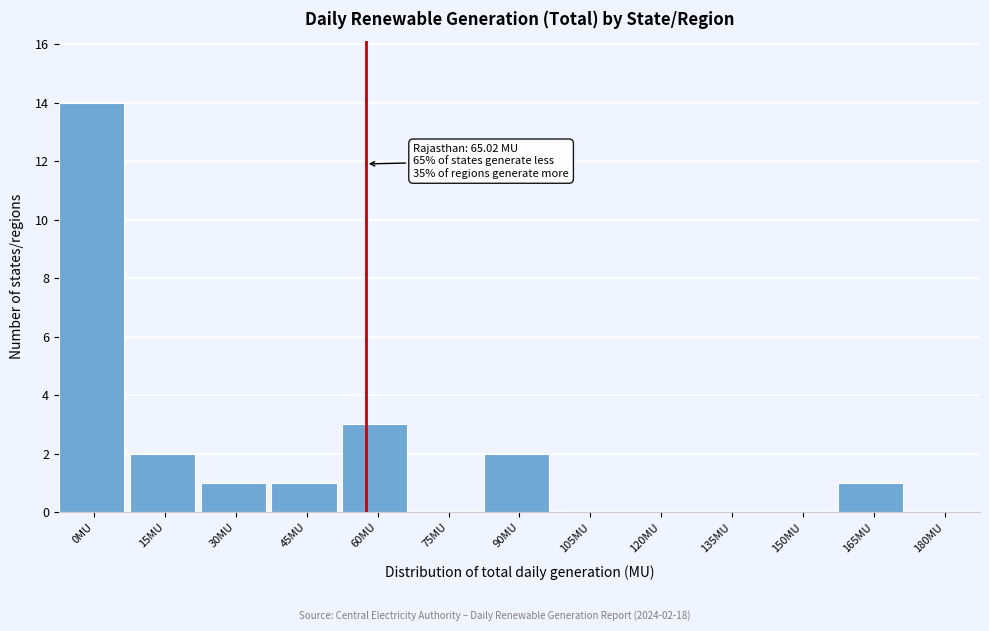

Reading left to right, transcribe all the data shown in this chart.

0MU=14	15MU=2	30MU=1	45MU=1	60MU=3	75MU=0	90MU=2	105MU=0	120MU=0	135MU=0	150MU=0	165MU=1	180MU=0